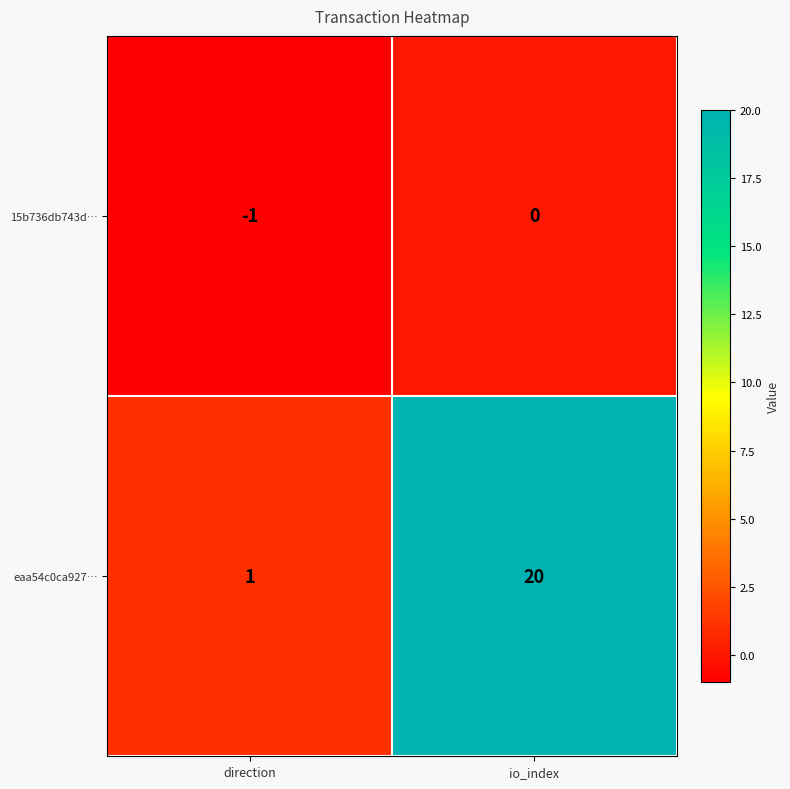

What is the minimum value shown in the chart?

-1